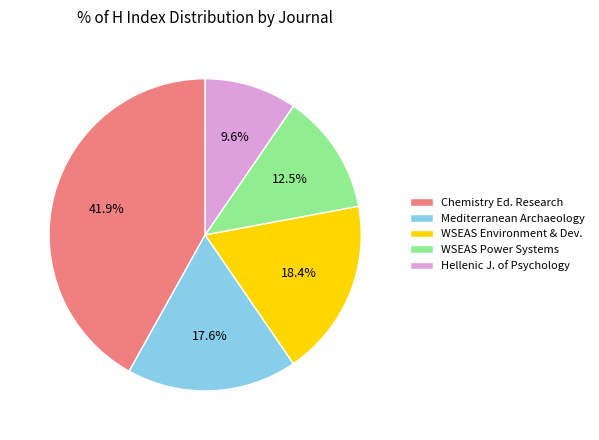

What is the largest slice in the pie chart?

Chemistry Ed. Research